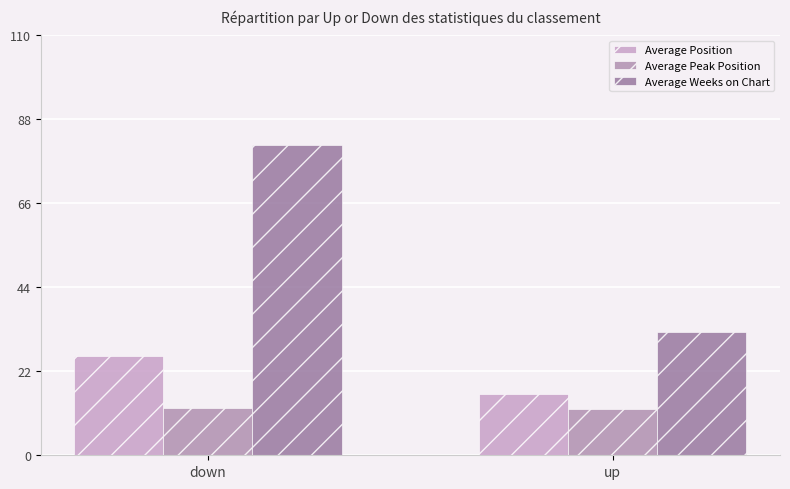

How many distinct data groups are displayed?

3